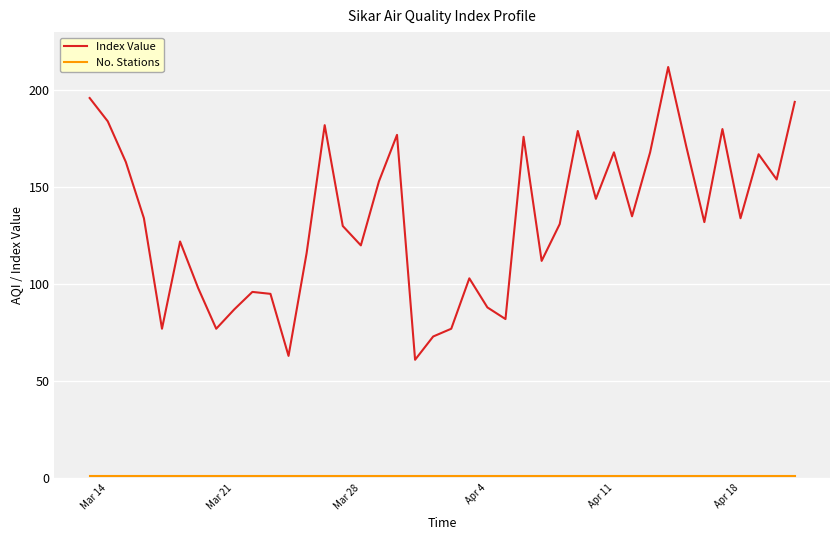

Does the chart display data point markers on the line(s)?

No